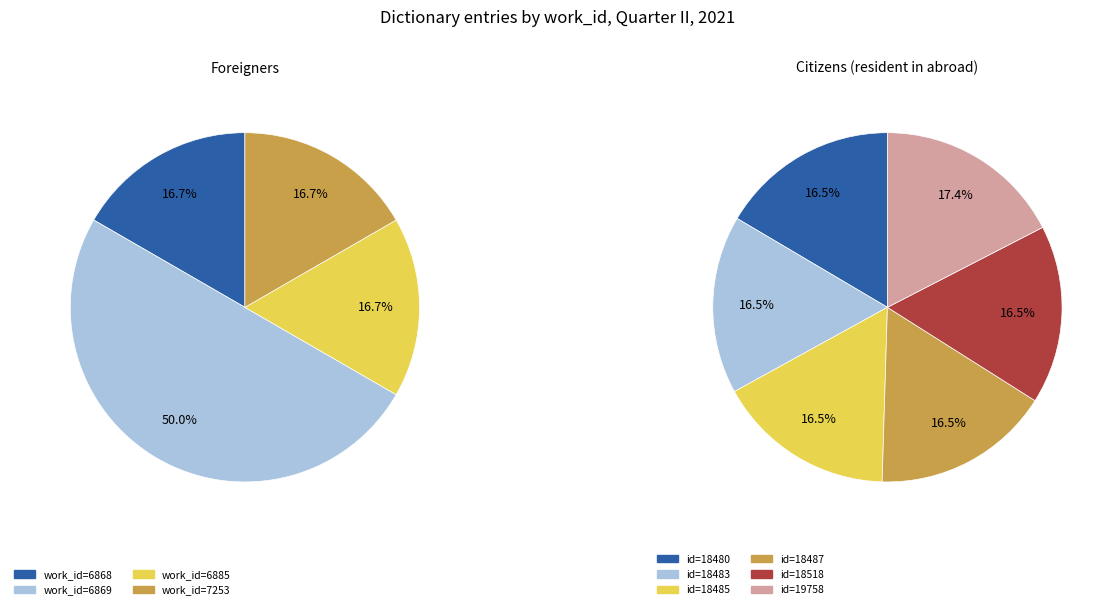

Which slice is the largest?

19758